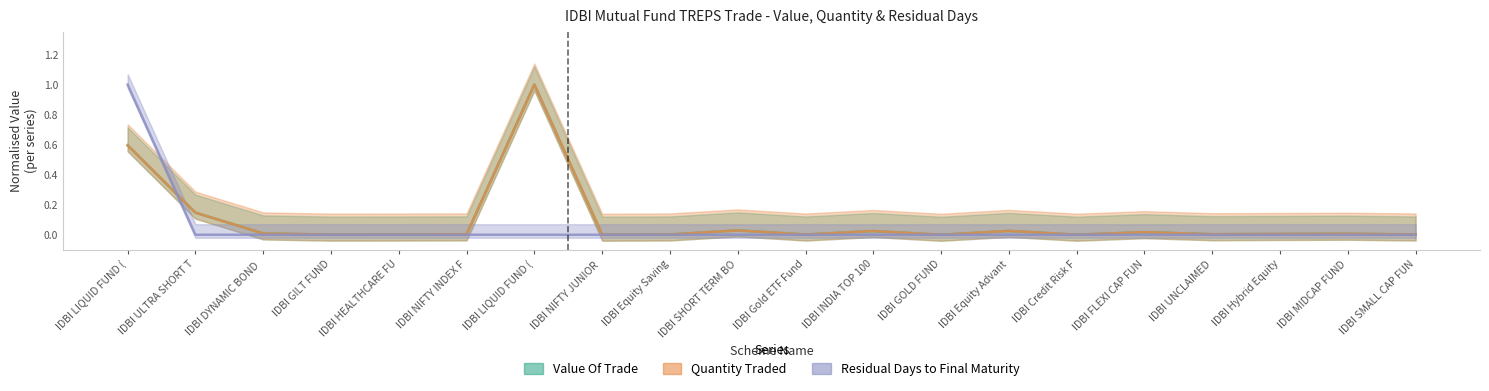

True or false: Residual Days to Final Maturity has more than 2 points higher than both neighbors.

False